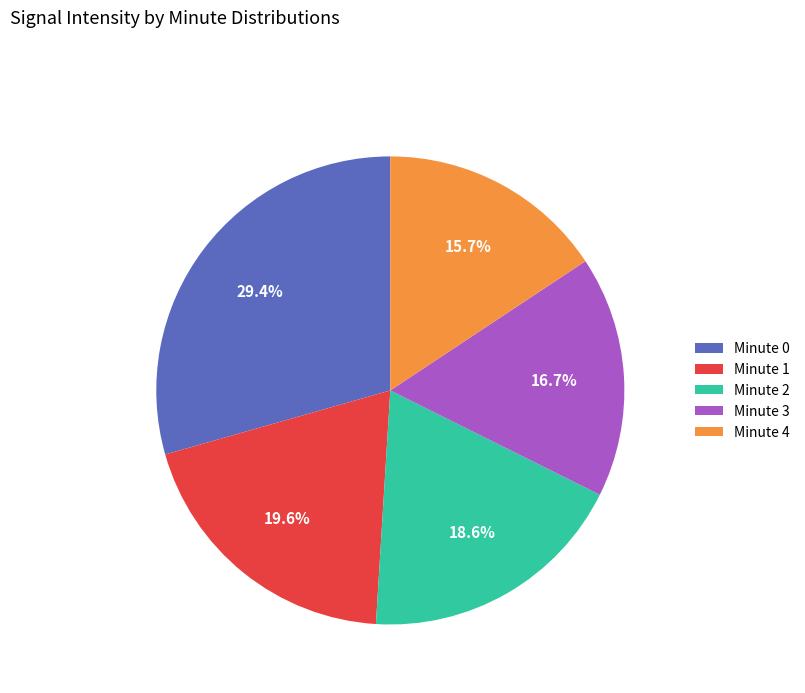

Approximately how many times larger is the value at Minute 1 compared to Minute 3?

1.2